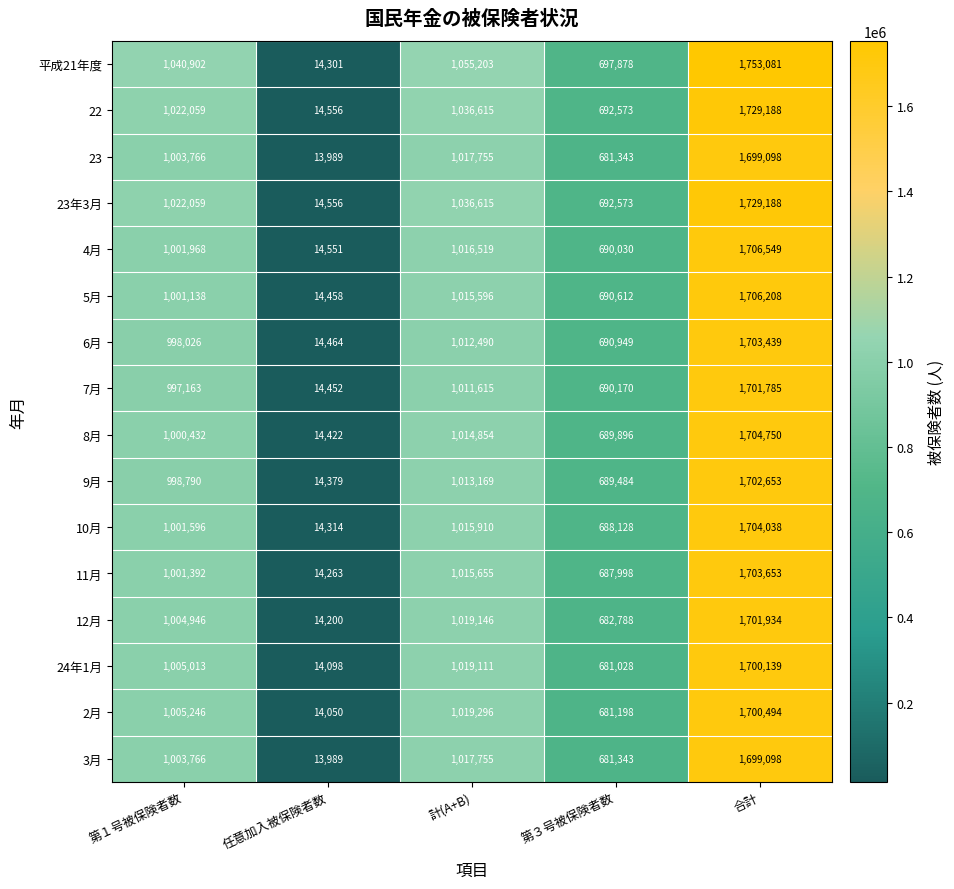

What is the total value across all series at 第１号被保険者数?

16108262